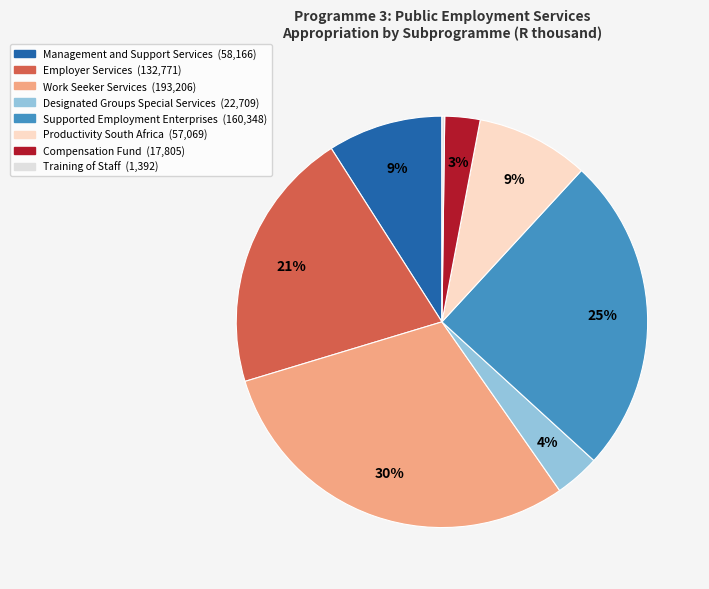

Rank the categories by value from lowest to highest.

Training of Staff, Compensation Fund, Designated Groups Special Services, Productivity South Africa, Management and Support Services, Employer Services, Supported Employment Enterprises, Work Seeker Services